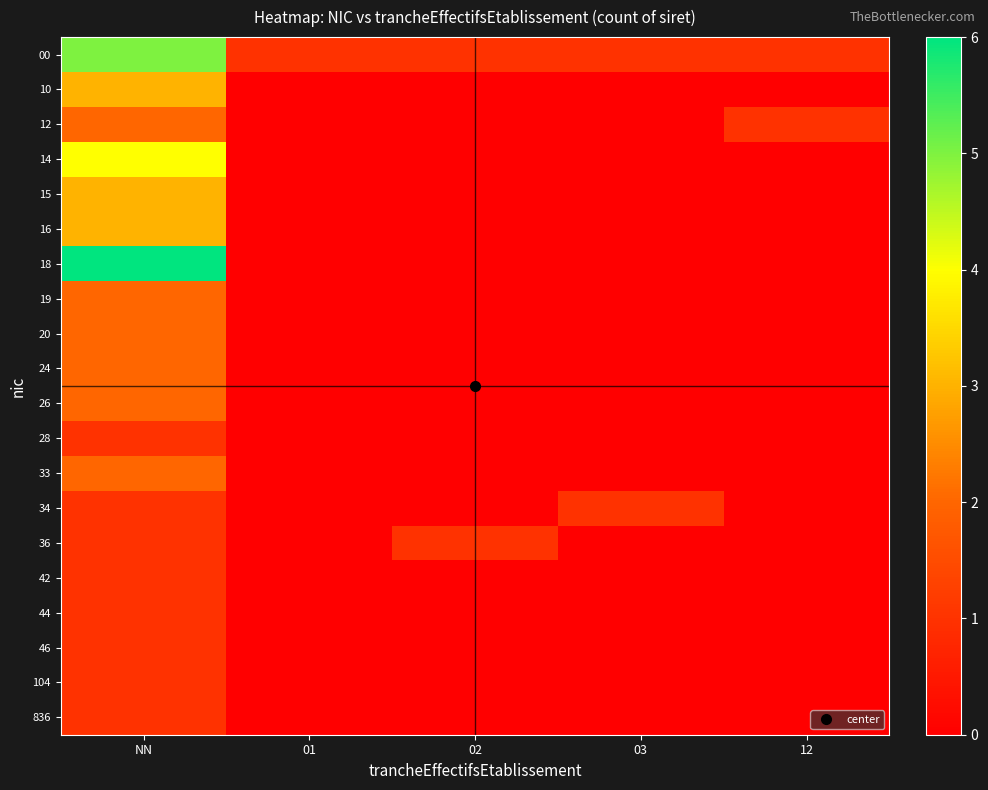

Rank the series at NN from highest to lowest value.

18, 00, 14, 10, 15, 16, 12, 19, 20, 24, 26, 33, 28, 34, 36, 42, 44, 46, 104, 836